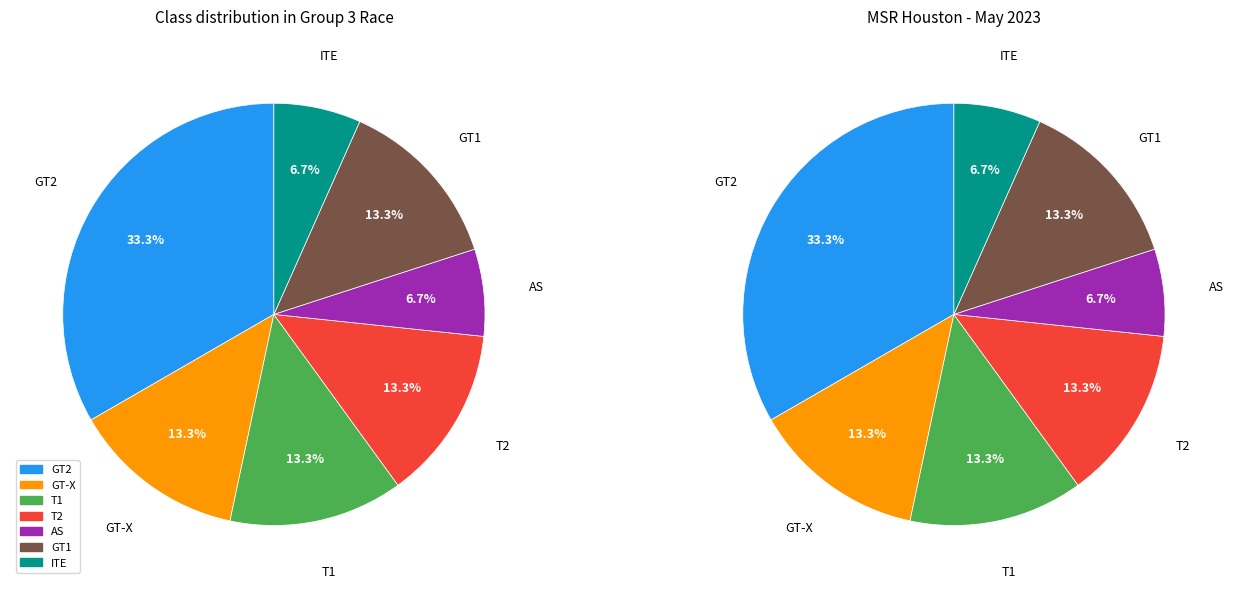

The T2 slice represents 23% of the pie. True or false?

False